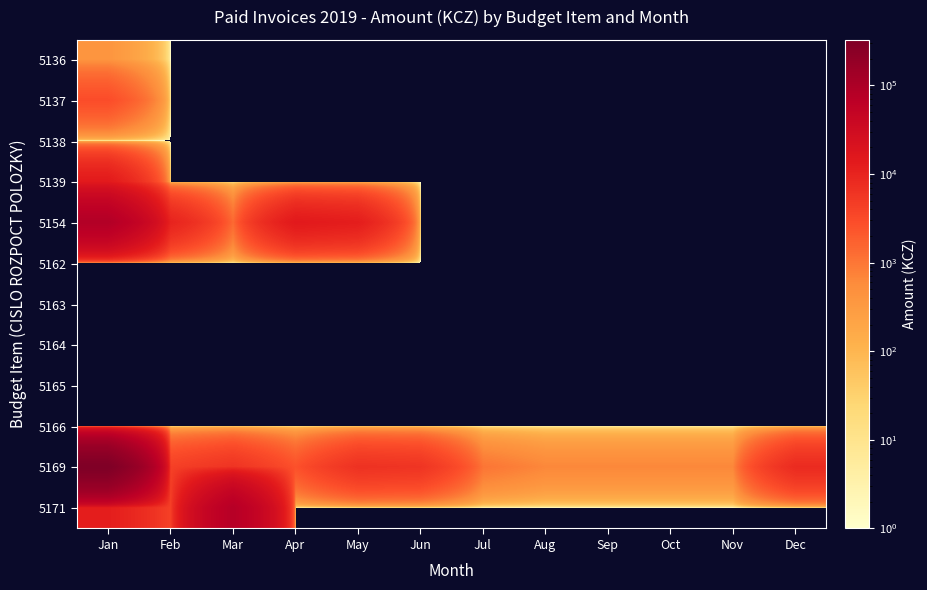

Which series has the largest total across all categories?

5169